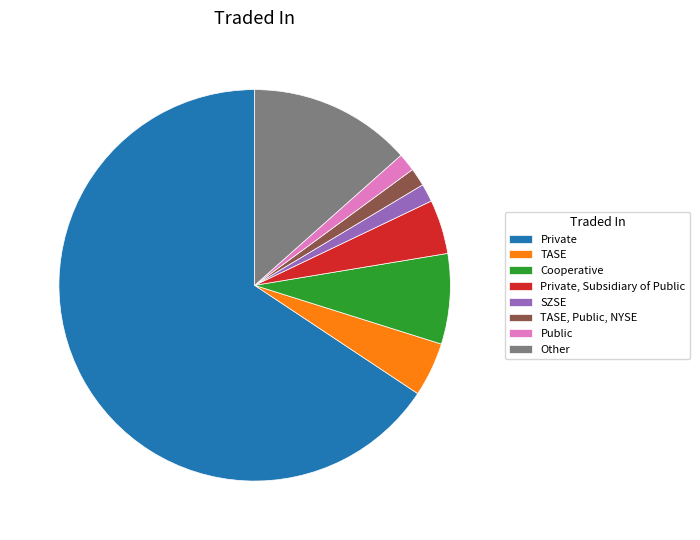

Which category accounts for the majority?

Private